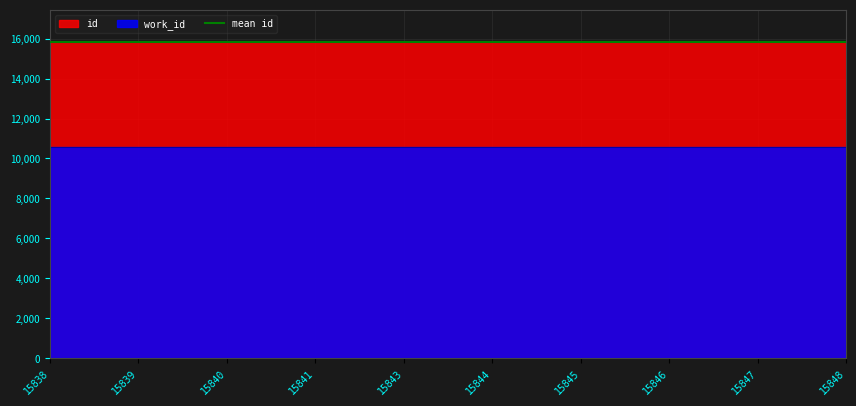

True or false: there are more than 0 points higher than both neighbors.

False